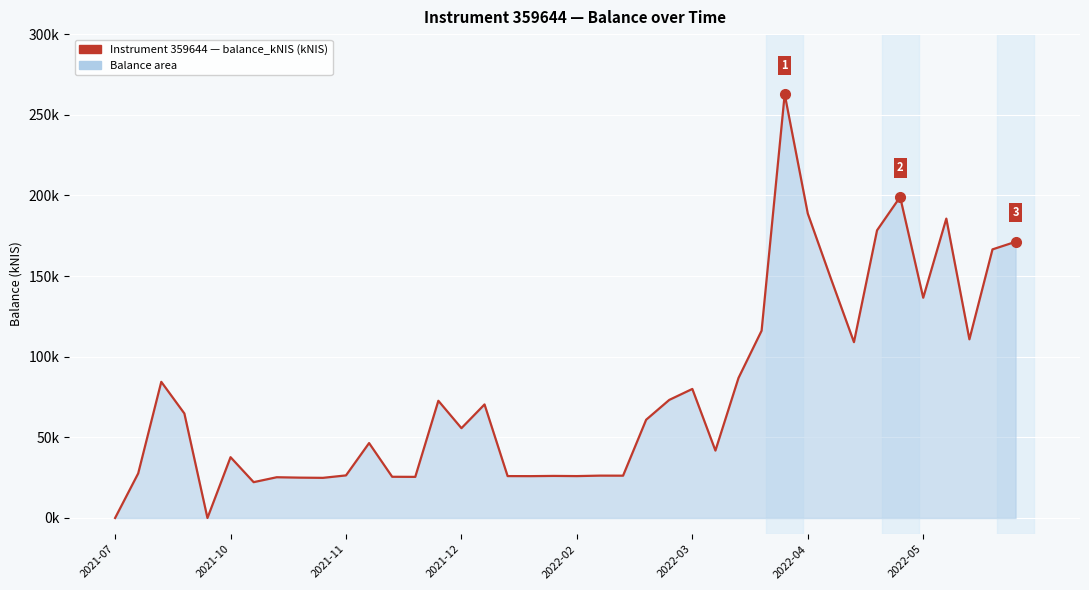

What is the sum of all values?

3107.2